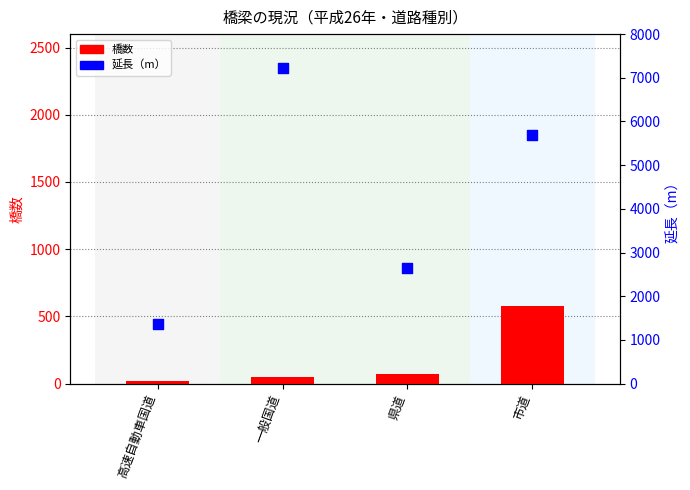

Which series contains the highest Y value?

延長（m）